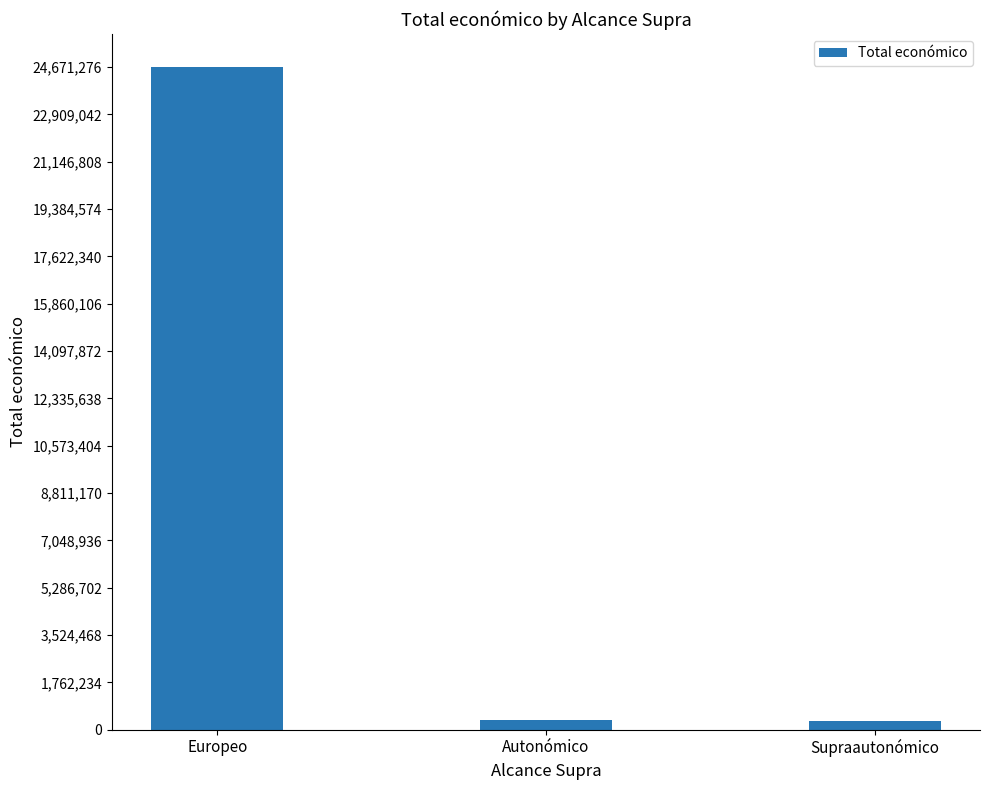

What is the value of the 1st bar from the left?

24671276